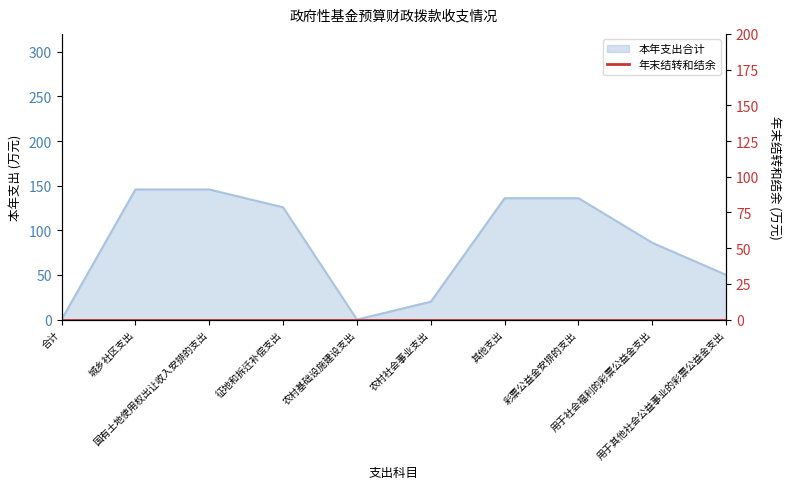

Reading right to left, extract all data points from this chart.

用于其他社会公益事业的彩票公益金支出=50.0	用于社会福利的彩票公益金支出=86.0	彩票公益金安排的支出=136.0	其他支出=136.0	农村社会事业支出=20.0	农村基础设施建设支出=0.0	征地和拆迁补偿支出=125.7	国有土地使用权出让收入安排的支出=145.7	城乡社区支出=145.7	合计=0.0